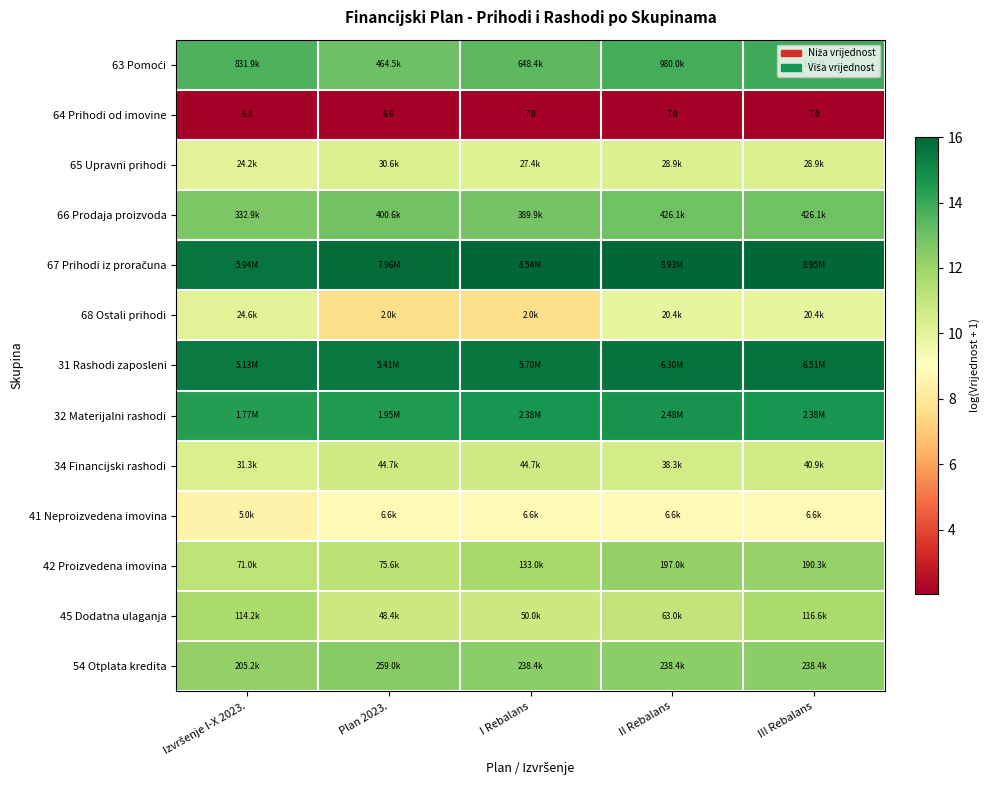

Count the number of data series in this chart.

13